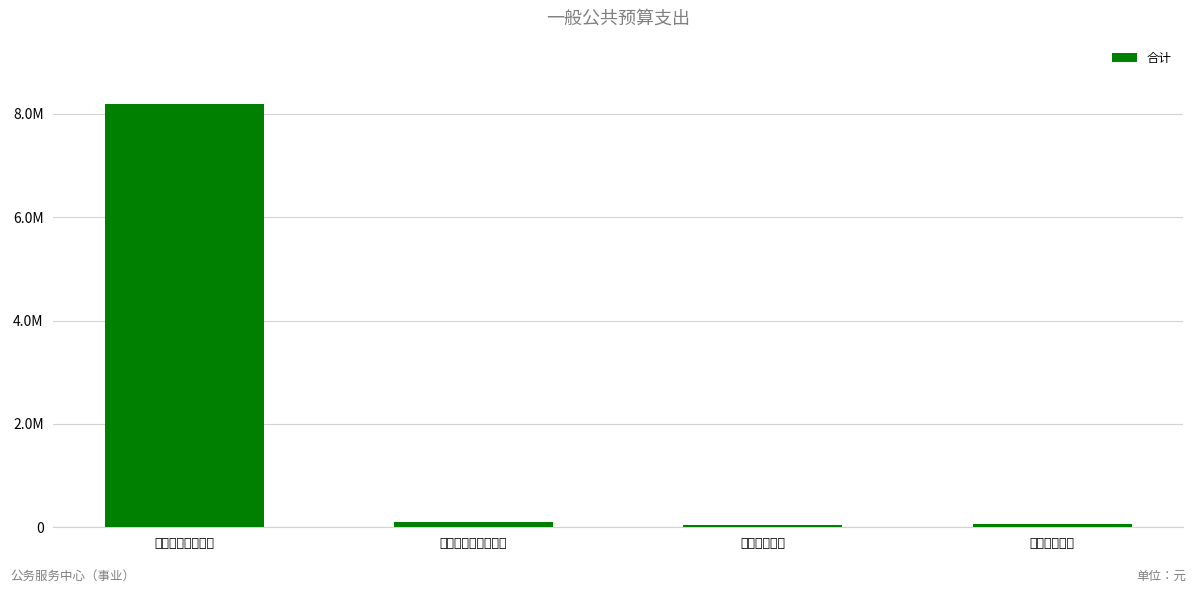

The value at 卫生健康支出 is 83052. True or false?

False